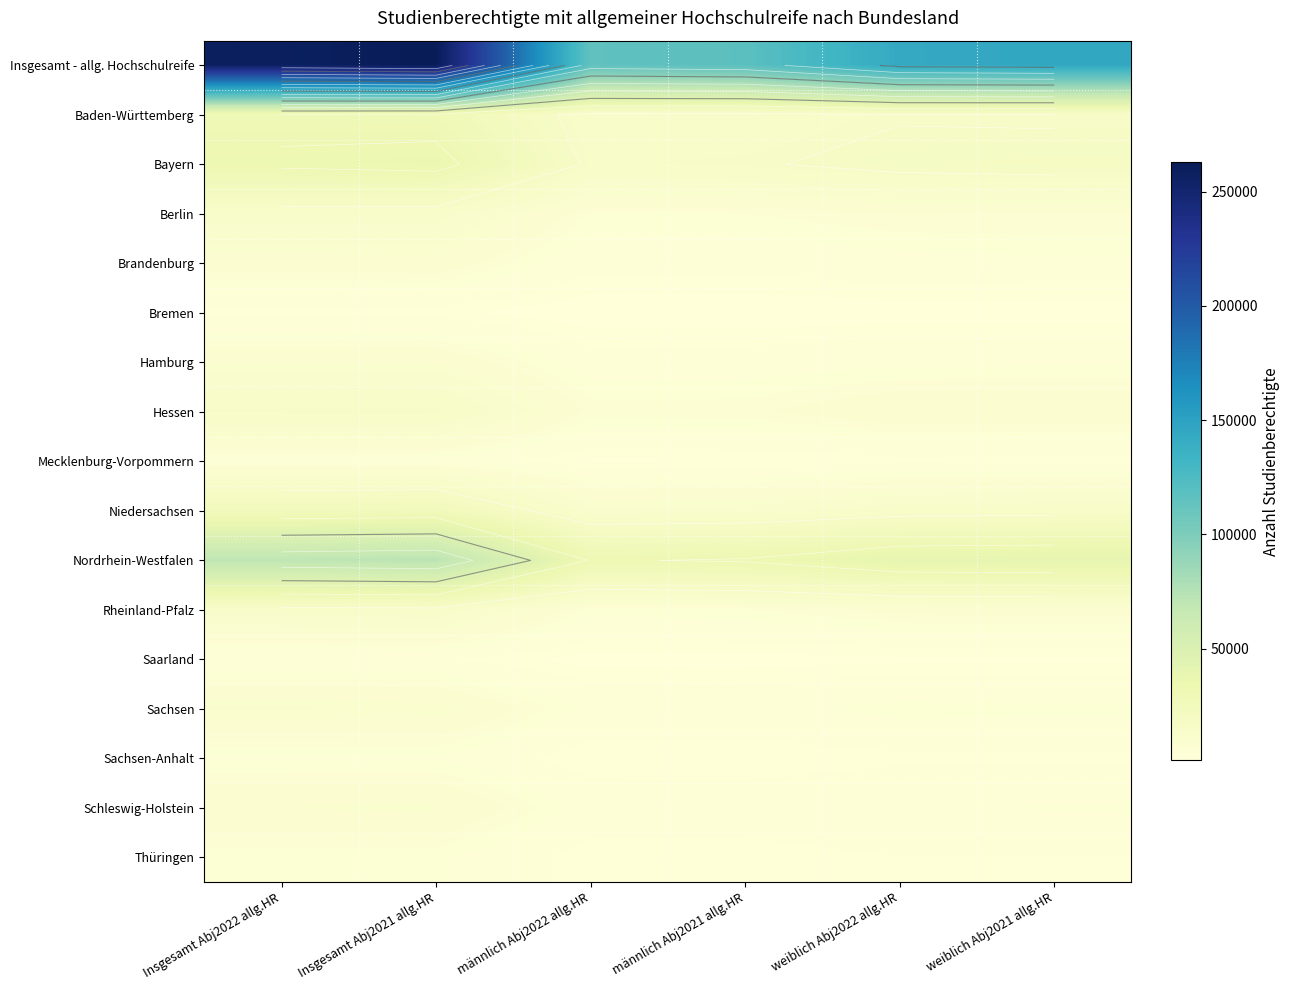

What is the difference between the maximum and second lowest values in the Baden-Württemberg series?

15969